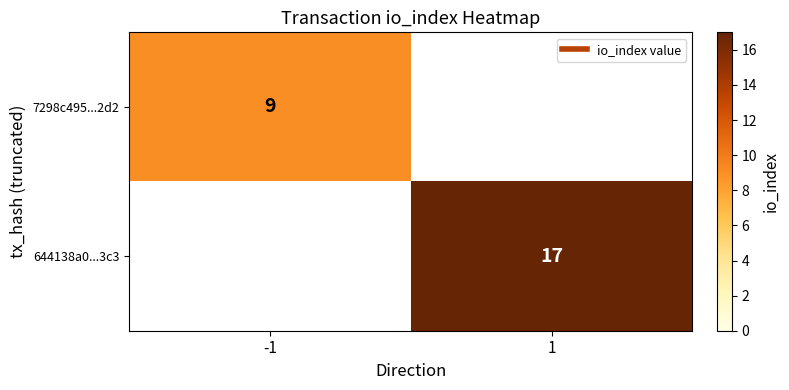

Count the number of data series in this chart.

2